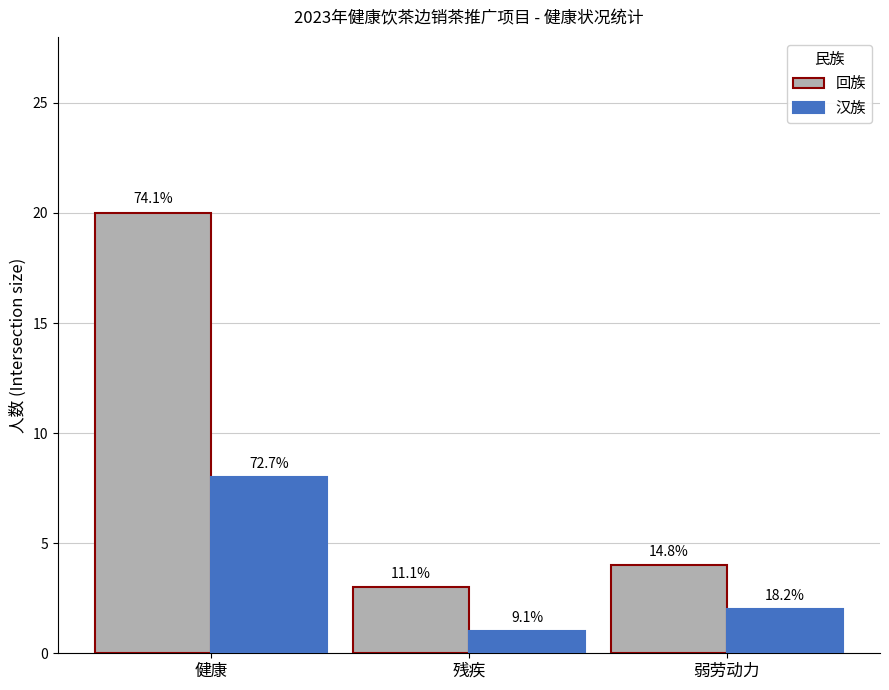

Read the 回族 value at 健康, to the nearest 10.

20